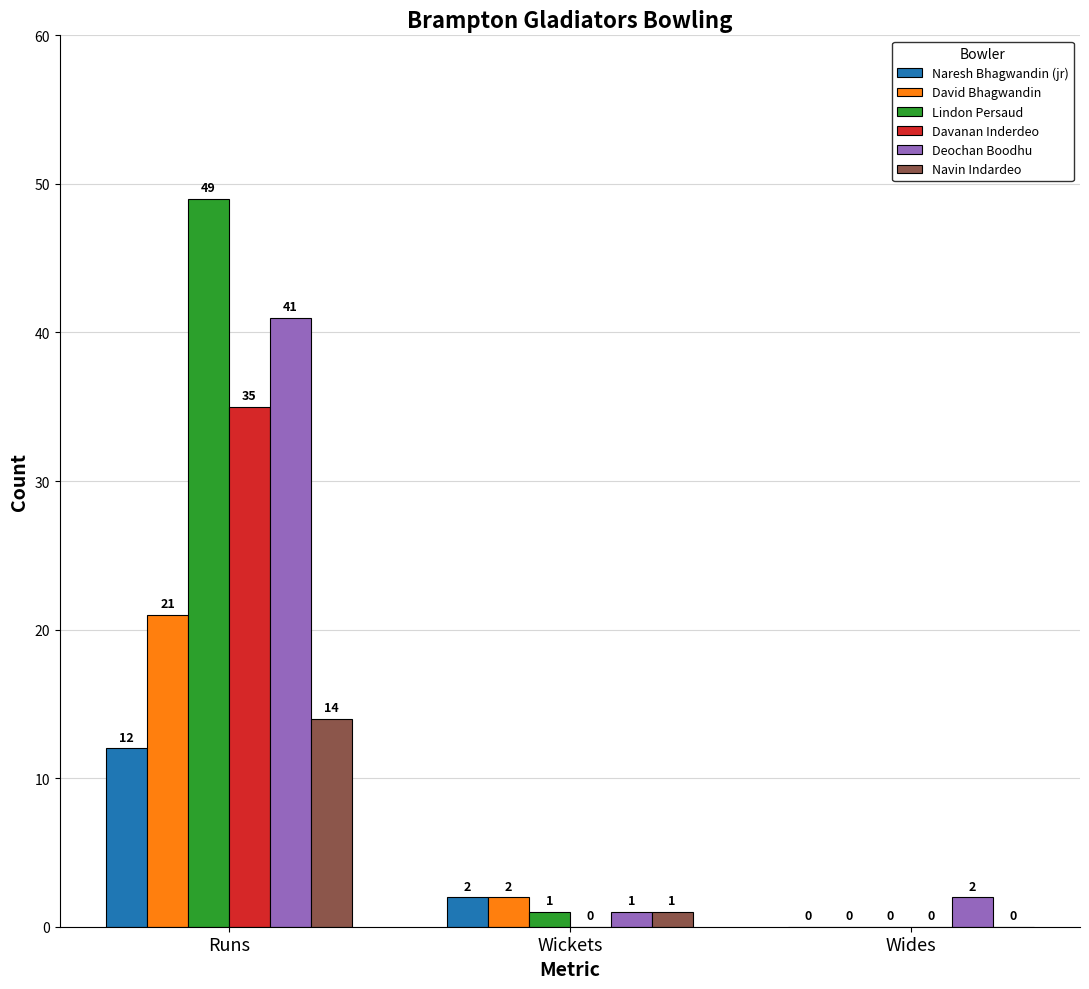

Which series has the largest total across all categories?

Lindon Persaud